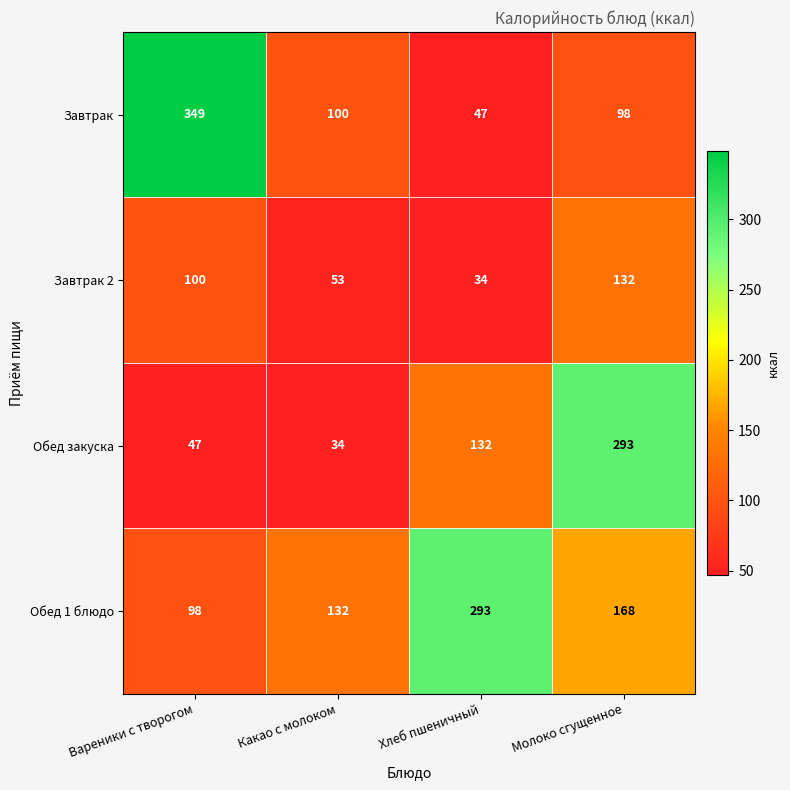

How many categories are shown in the chart?

4